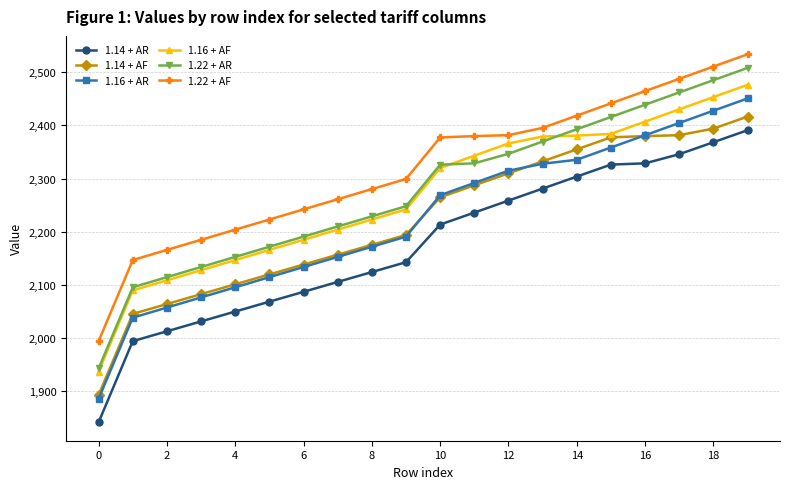

What is the sum of all 1.14 + AF values?

44470.8